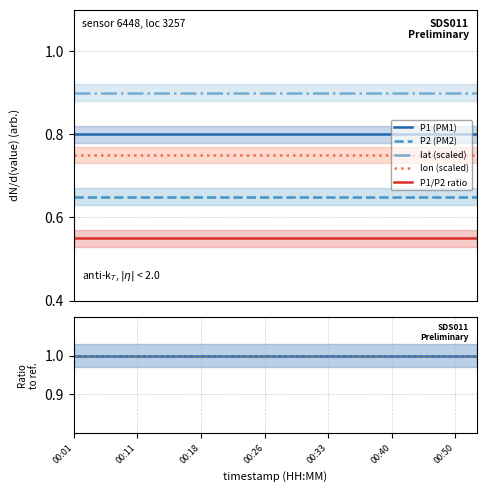

Reading left to right, transcribe all the data shown in this chart.

P1 (PM1): 0.8	0.8	0.8	0.8	0.8	0.8	0.8	0.8	0.8	0.8	0.8	0.8	0.8	0.8	0.8	0.8	0.8	0.8	0.8	0.8
P2 (PM2): 0.7	0.7	0.7	0.7	0.7	0.7	0.7	0.7	0.7	0.7	0.7	0.7	0.7	0.7	0.7	0.7	0.7	0.7	0.7	0.7
lat (scaled): 0.9	0.9	0.9	0.9	0.9	0.9	0.9	0.9	0.9	0.9	0.9	0.9	0.9	0.9	0.9	0.9	0.9	0.9	0.9	0.9
lon (scaled): 0.8	0.8	0.8	0.8	0.8	0.8	0.8	0.8	0.8	0.8	0.8	0.8	0.8	0.8	0.8	0.8	0.8	0.8	0.8	0.8
P1/P2 ratio: 0.6	0.6	0.6	0.6	0.6	0.6	0.6	0.6	0.6	0.6	0.6	0.6	0.6	0.6	0.6	0.6	0.6	0.6	0.6	0.6
P1 ratio: 1.0	1.0	1.0	1.0	1.0	1.0	1.0	1.0	1.0	1.0	1.0	1.0	1.0	1.0	1.0	1.0	1.0	1.0	1.0	1.0